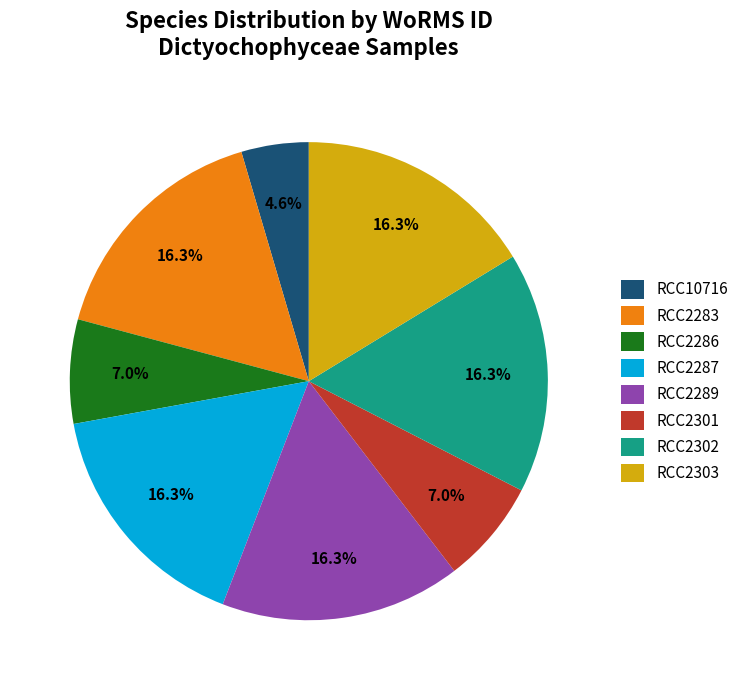

True or false: RCC2286 accounts for 1% of the total.

False